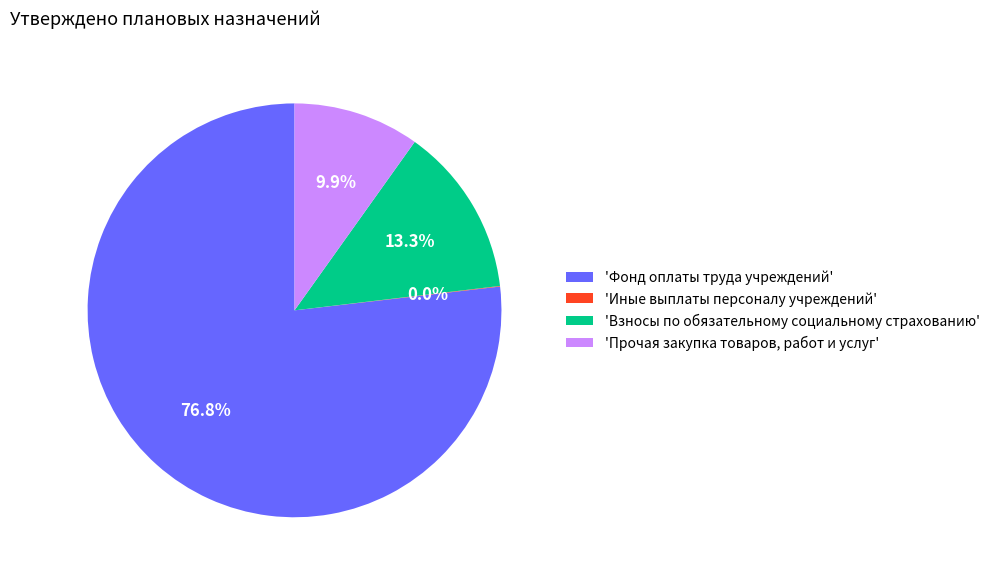

Is there any slice that represents more than half of the pie?

Yes